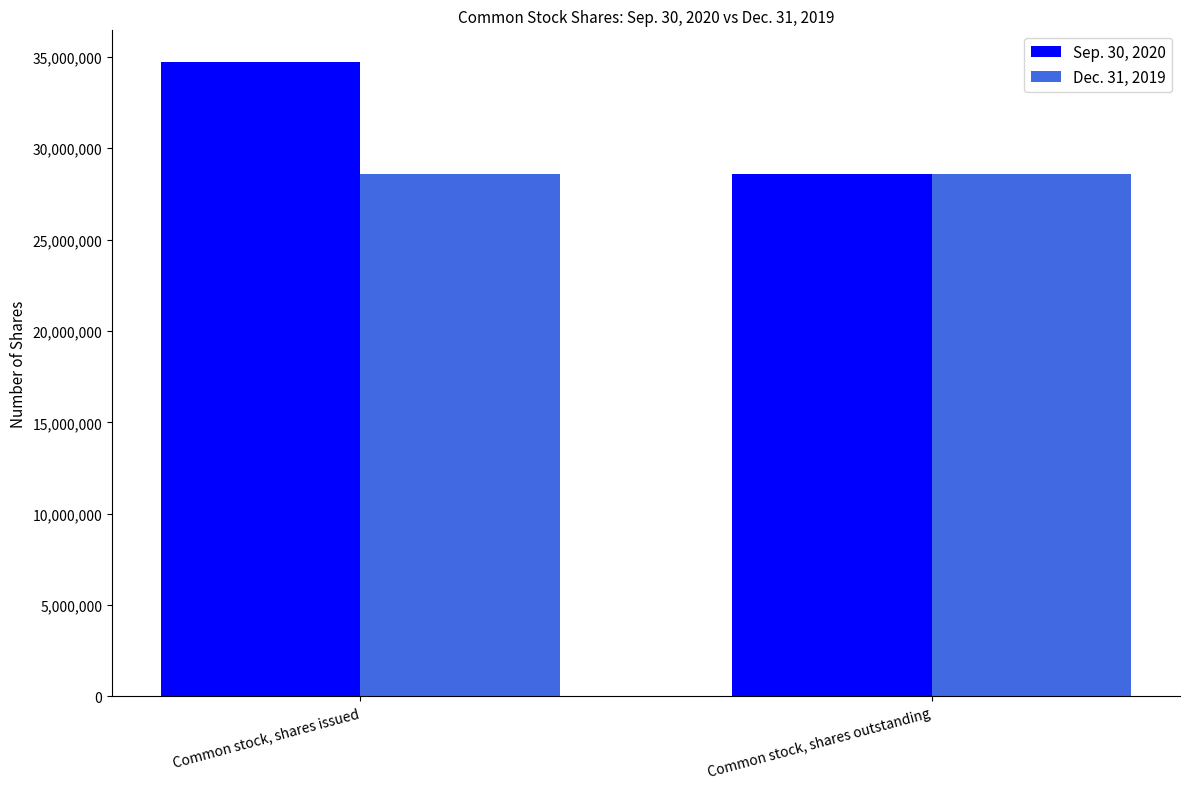

What are all the series names shown in the legend?

Sep. 30, 2020, Dec. 31, 2019